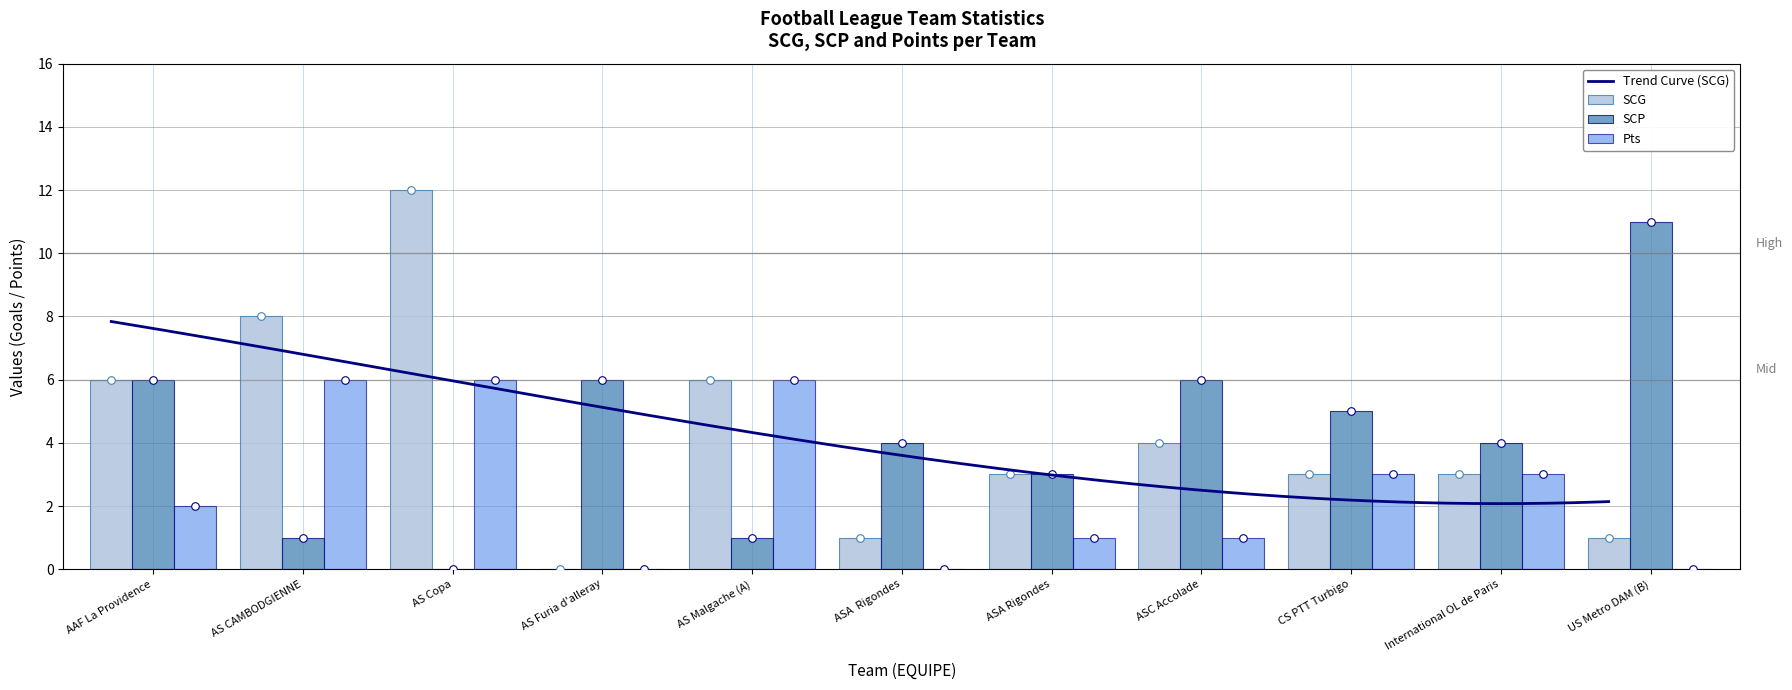

At how many categories does at least one series exceed 1?

11